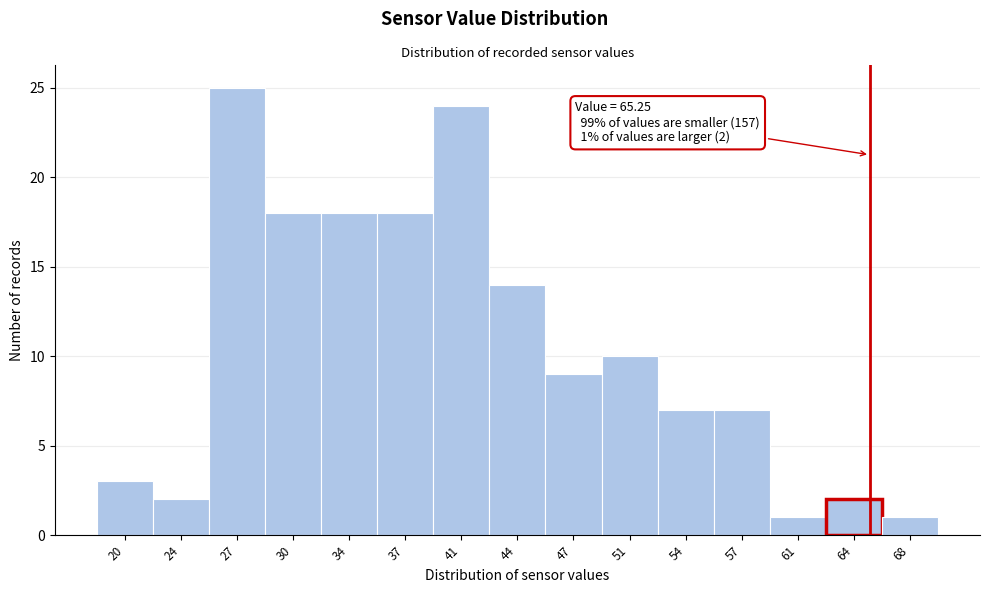

Over which range of the x-axis is the bar tallest?

25.0 to 28.5